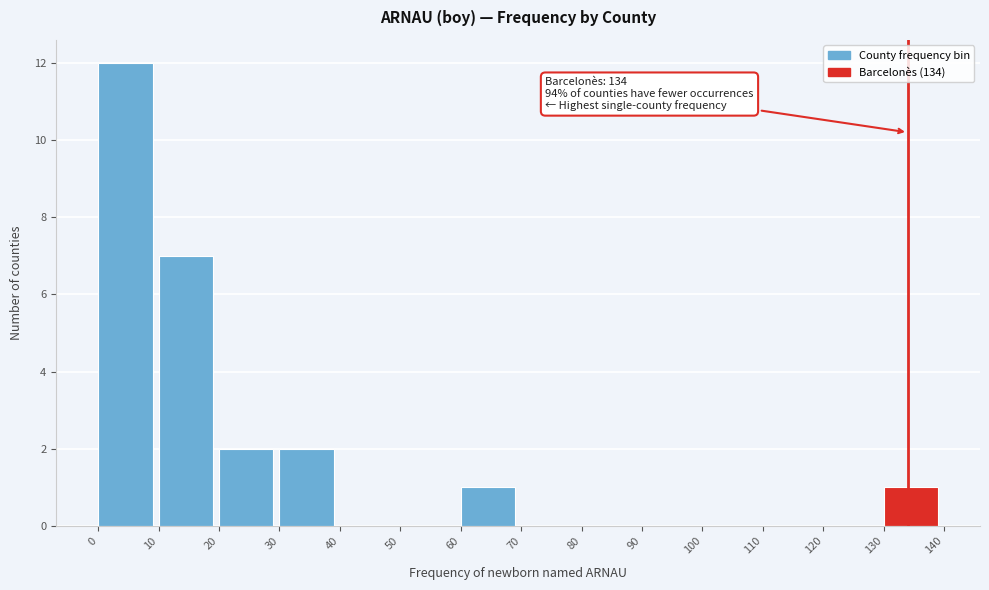

Which range on the x-axis has the tallest bar?

0 to 10